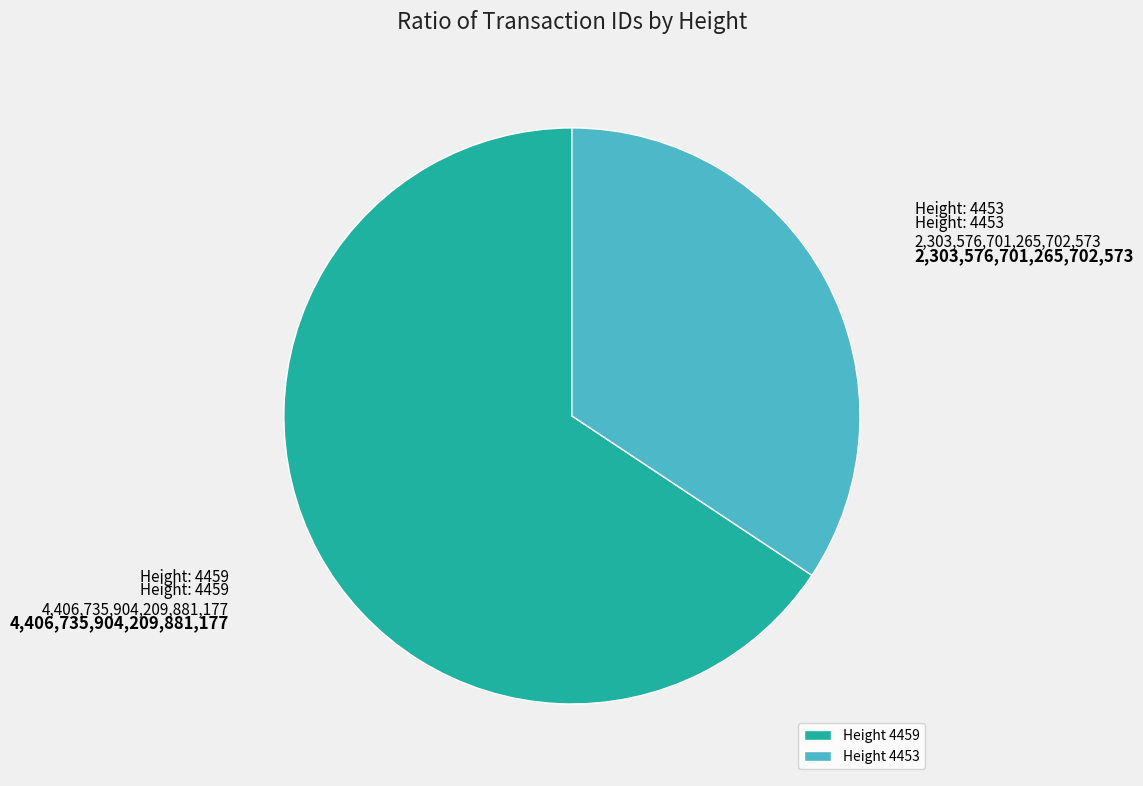

Which category has the biggest portion of the pie?

Height 4459